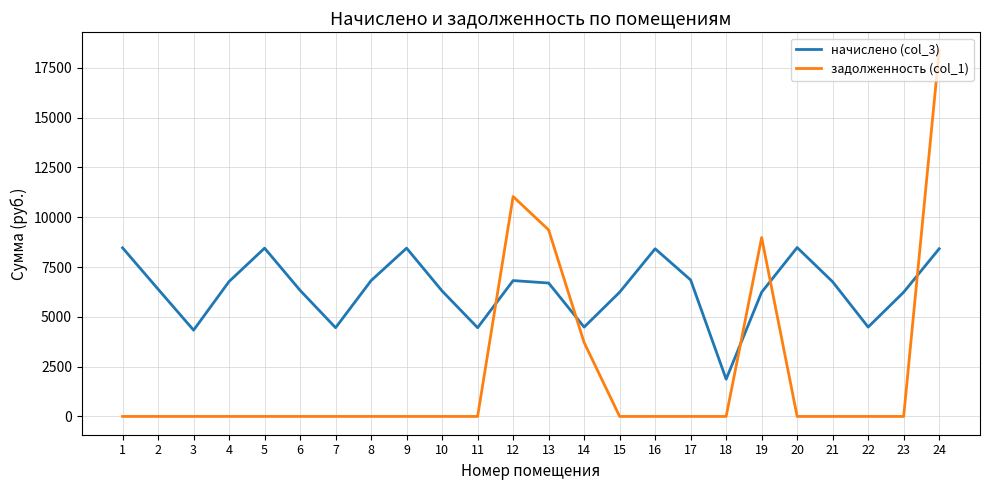

What is the difference between the highest and lowest values at 21?

6758.4